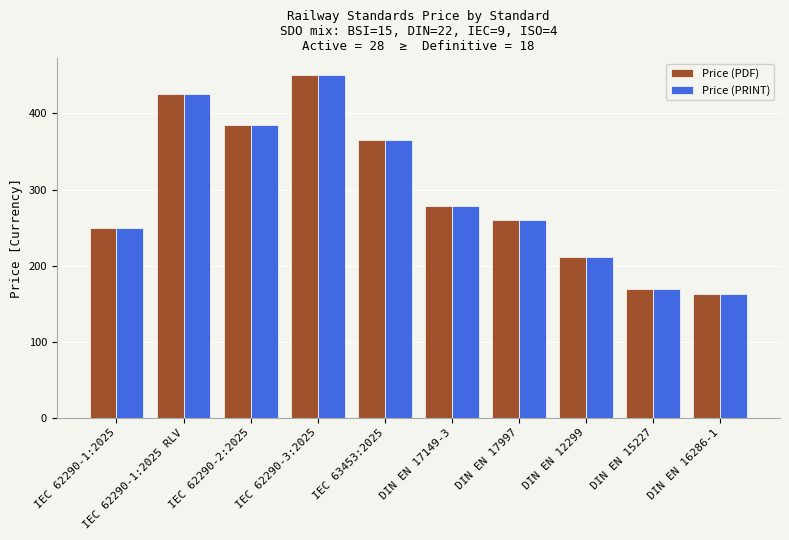

How many values in the Price (PRINT) series are below 278?

5